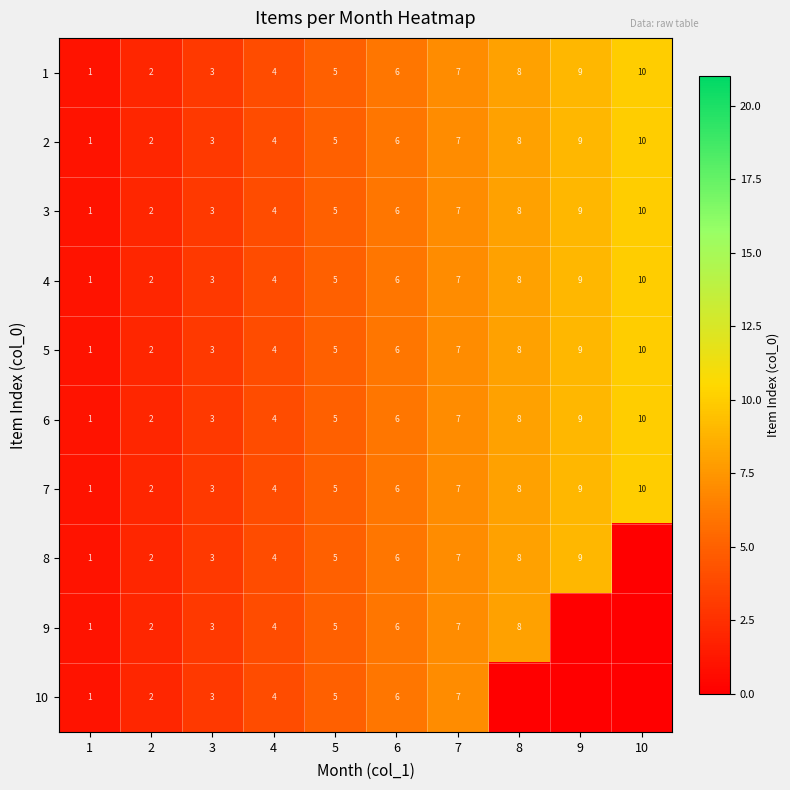

The value of 6 at 4 is 6. True or false?

False